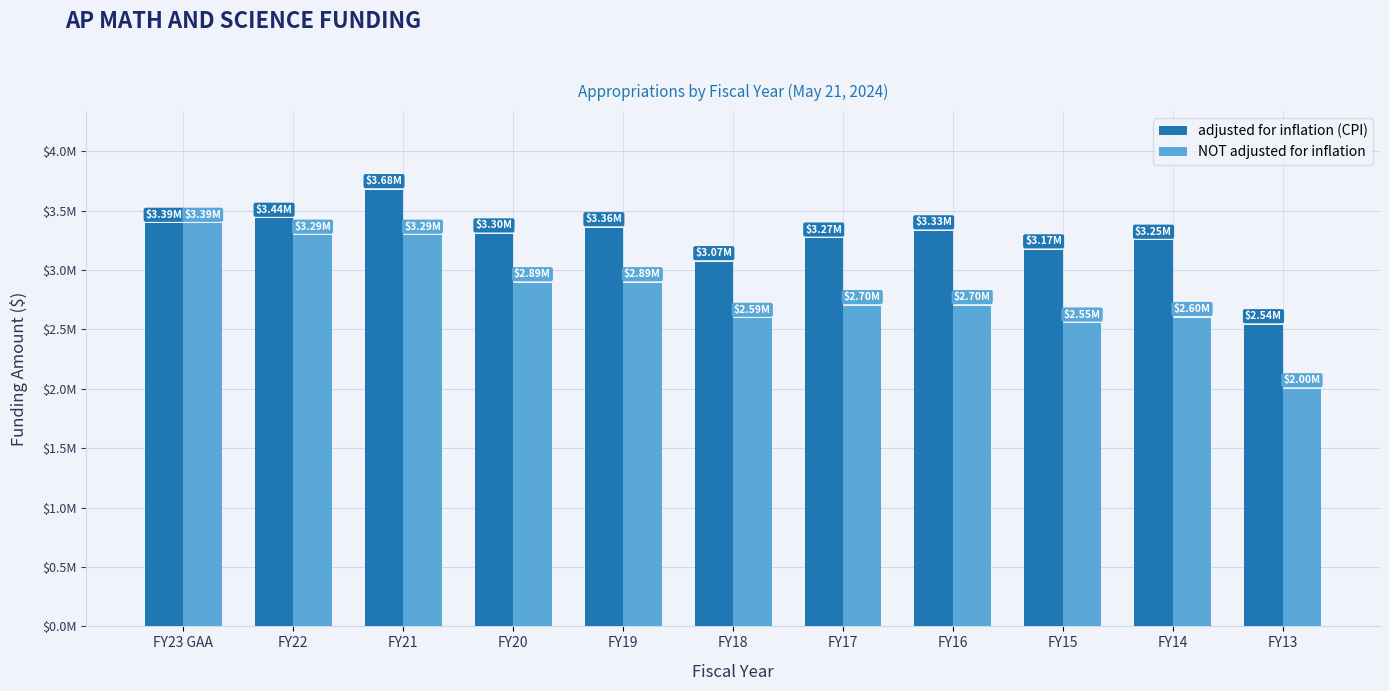

What is the label of the 9th bar from the right?

FY21